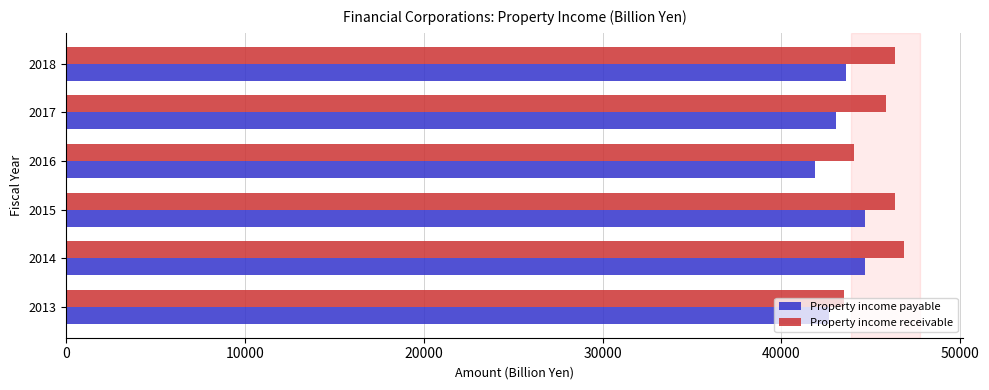

Is the value of Property income payable at 2013 greater than the value of Property income receivable at 2018?

No